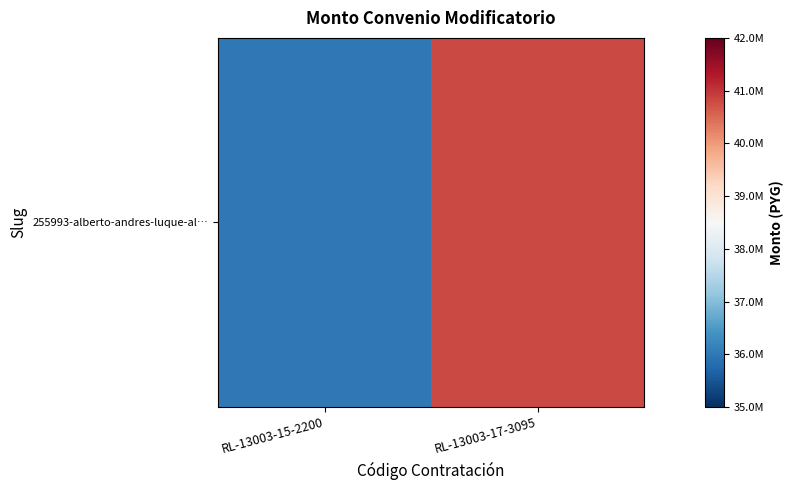

Reading left to right, transcribe all the data shown in this chart.

RL-13003-15-2200=36000000	RL-13003-17-3095=40800000